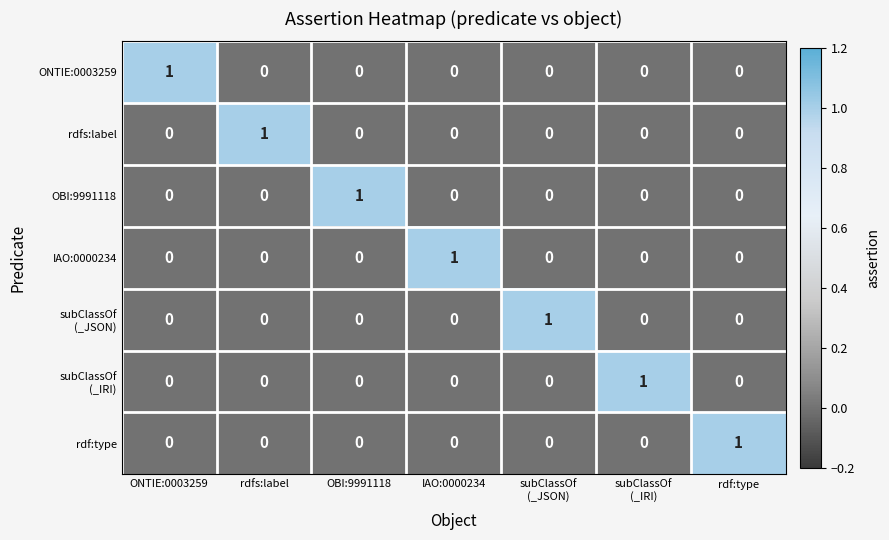

Which category has the highest value in the OBI:9991118 series?

OBI:9991118